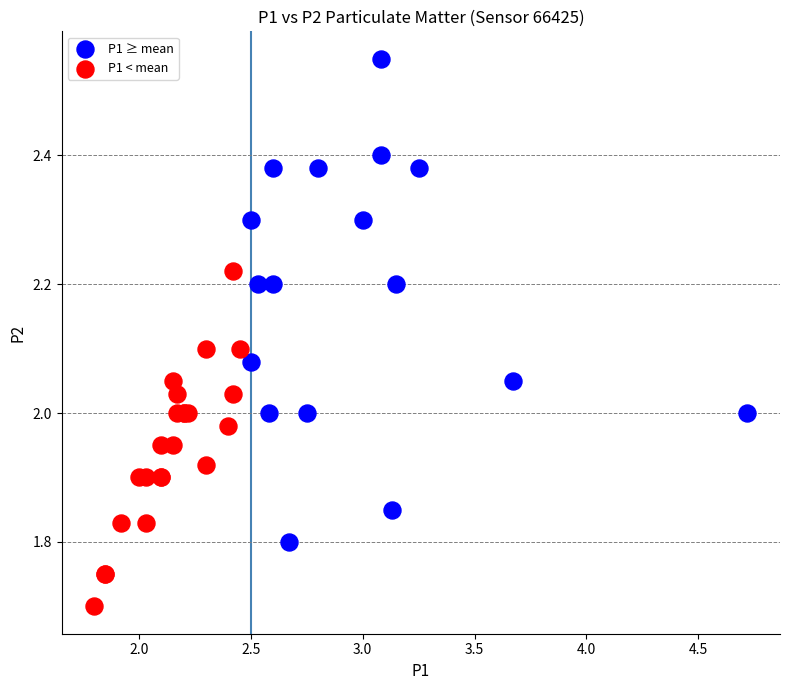

Which series contains the highest Y value?

P1 ≥ mean